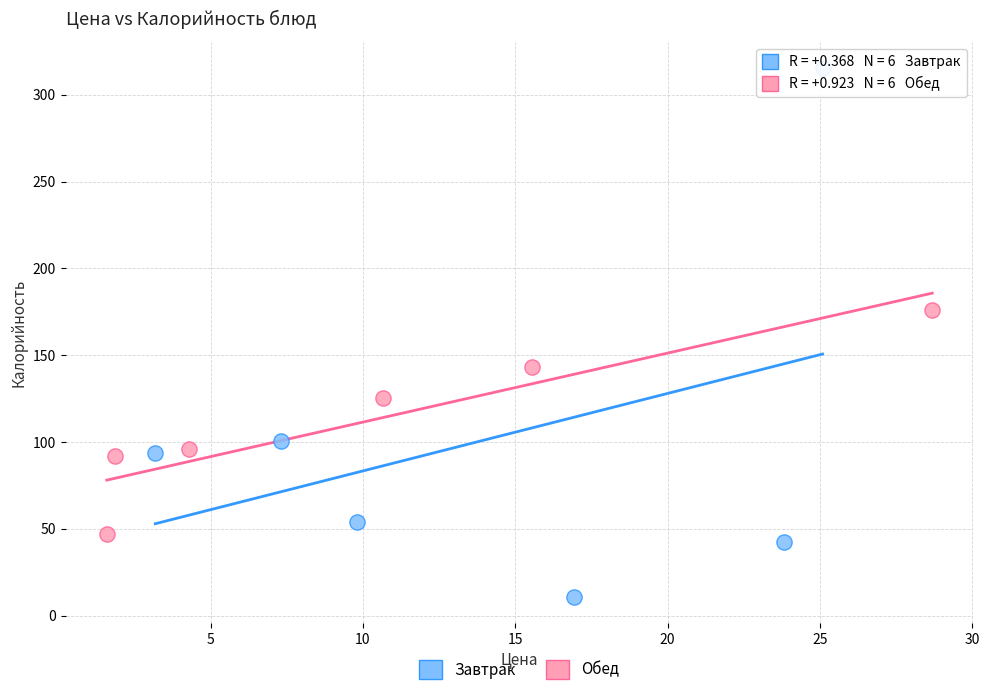

Which series has the largest Y range (max minus min)?

Завтрак